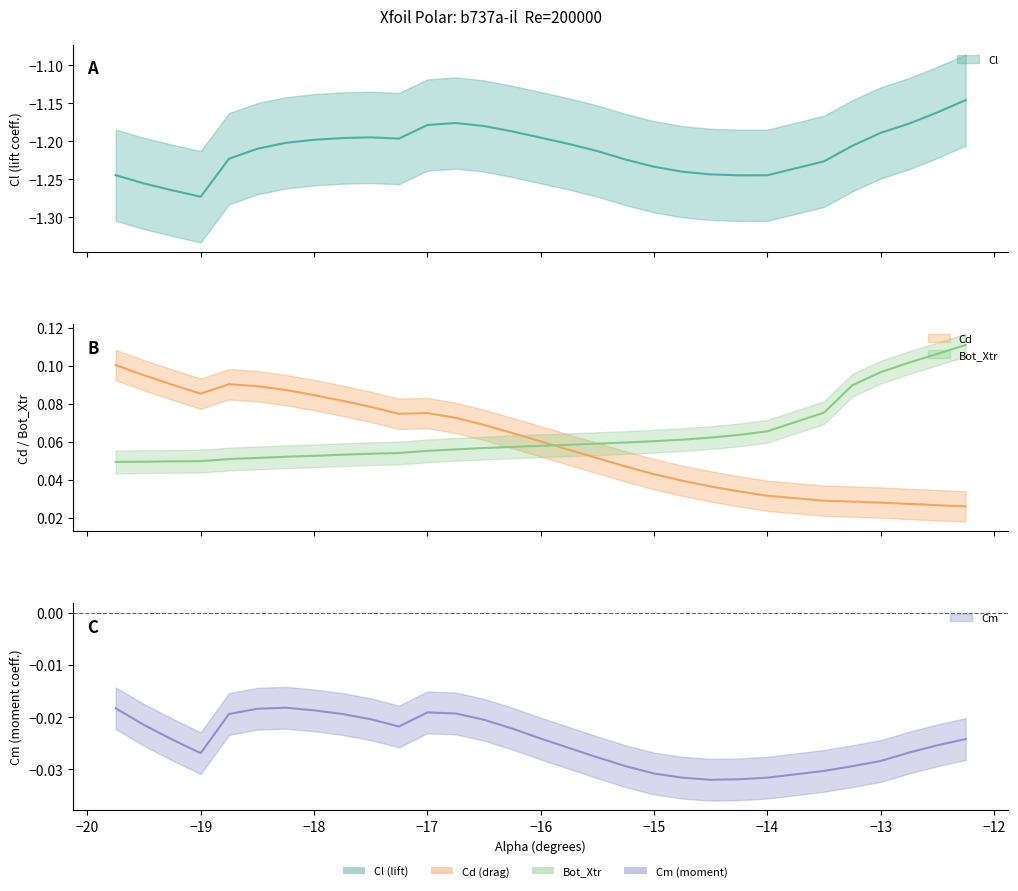

True or false: Cl has more than 1 points higher than both neighbors.

True